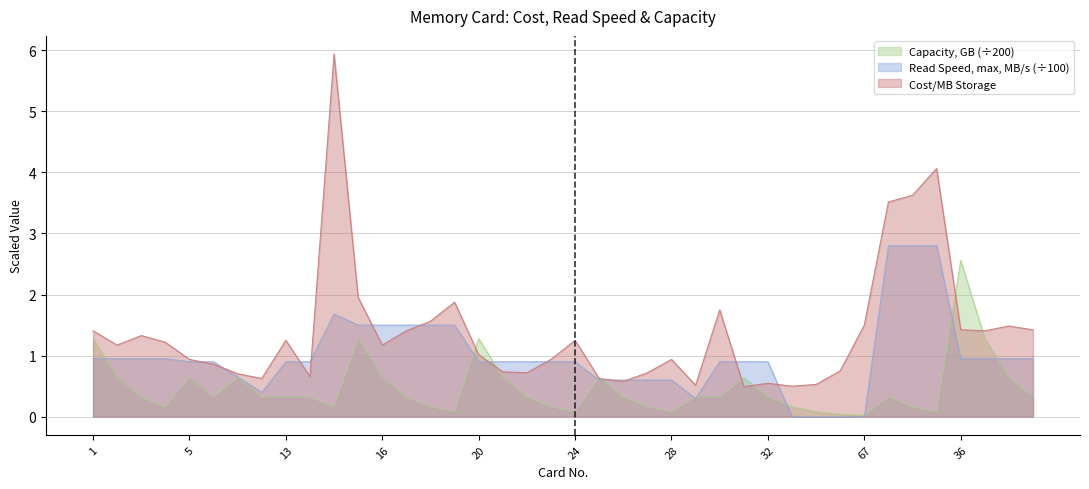

What are all the series names shown in the legend?

Capacity, GB (÷200), Read Speed, max, MB/s (÷100), Cost/MB Storage